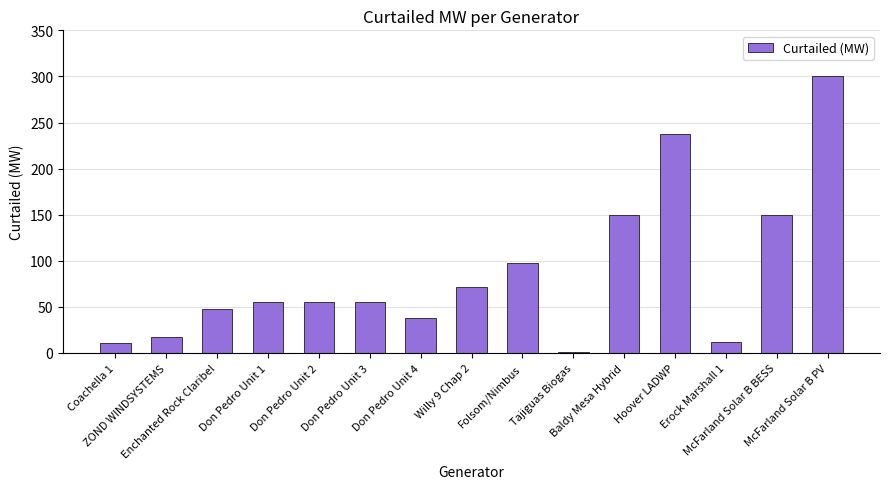

The chart shows a value of 65.8 at McFarland Solar B BESS. True or false?

False